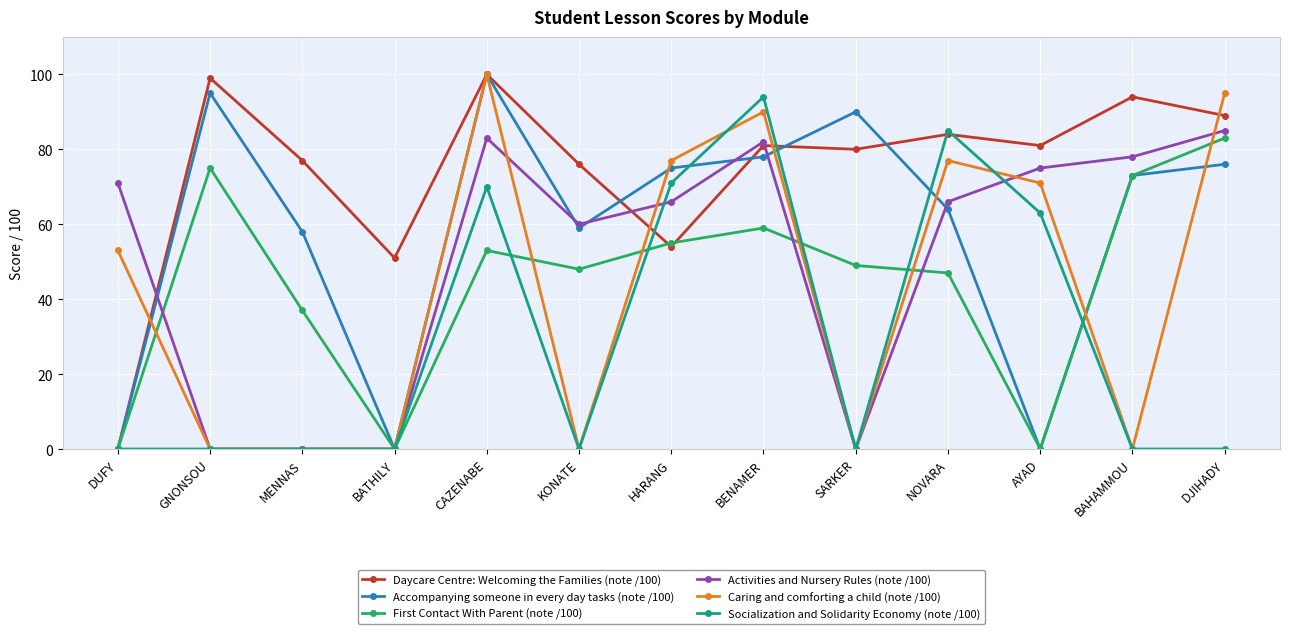

Which series has the largest total across all categories?

Daycare Centre: Welcoming the Families (note /100)